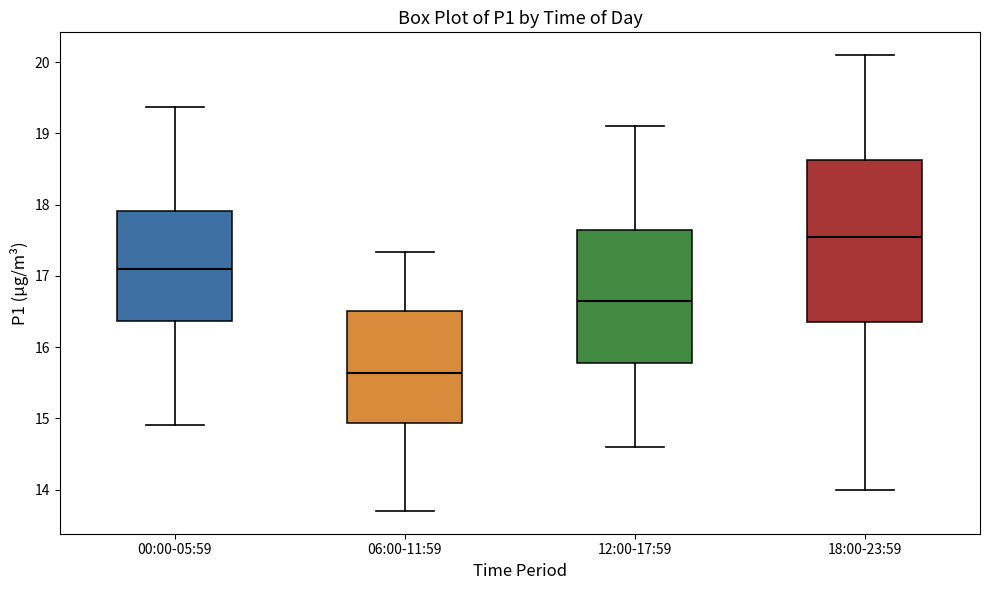

Which box has the highest median line?

18:00-23:59